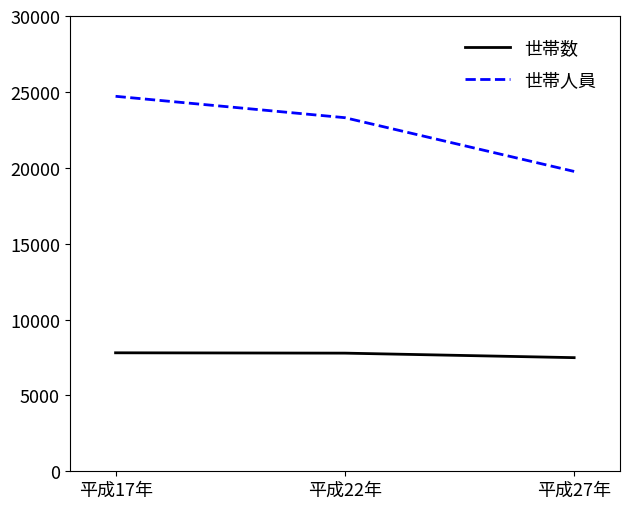

Which category has the highest value across all series?

平成17年